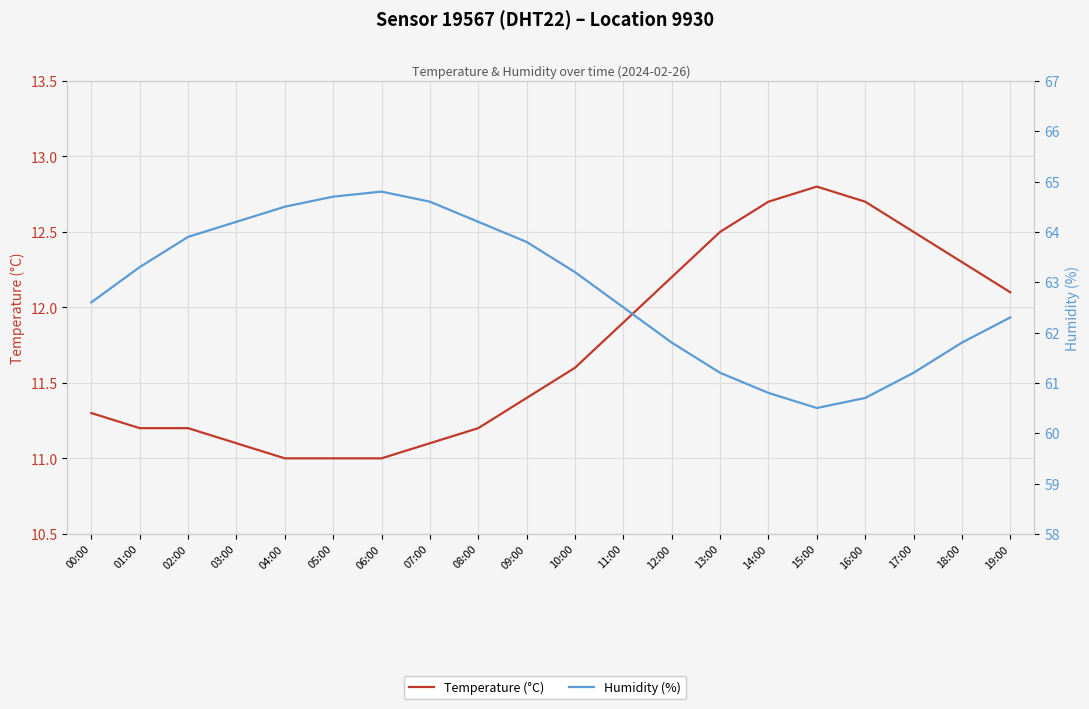

What is the greatest value displayed?

64.8